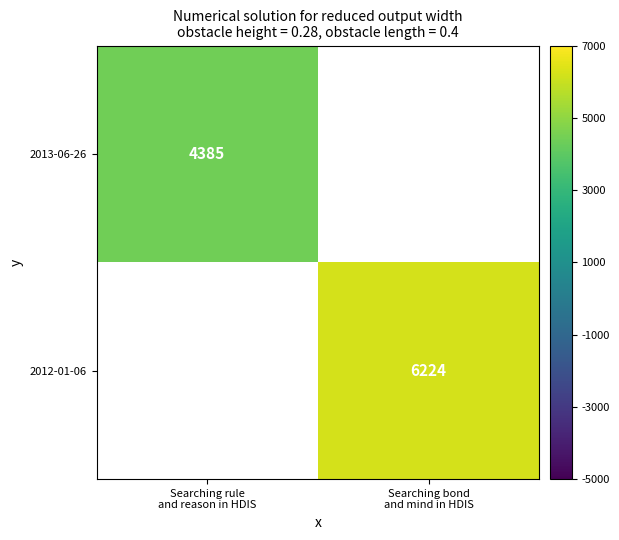

Is the value of 2012-01-06 at Searching bond and mind in HDIS greater than the value of 2013-06-26 at Searching rule and reason in HDIS?

Yes